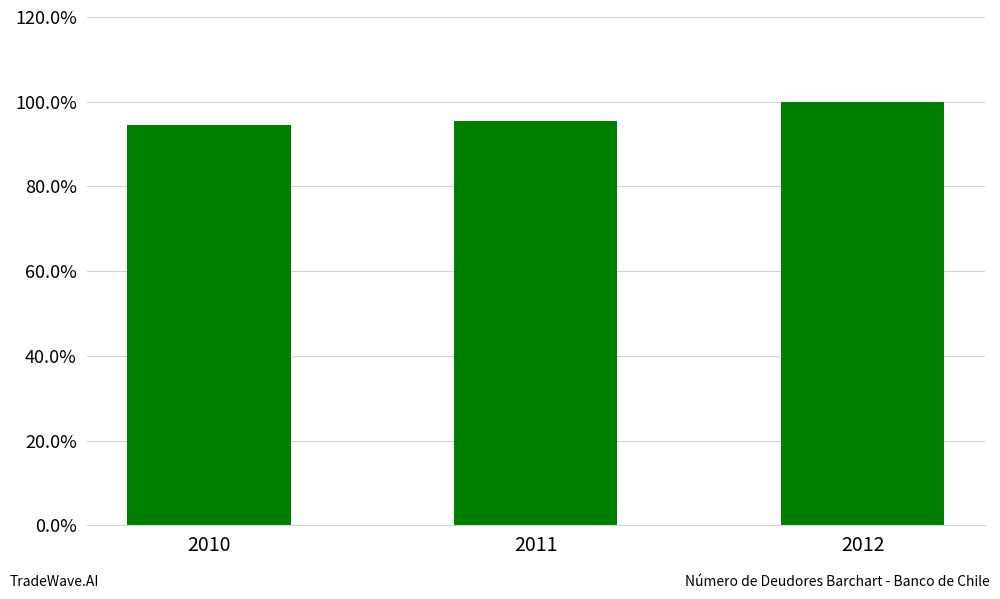

Are the bars horizontal?

No